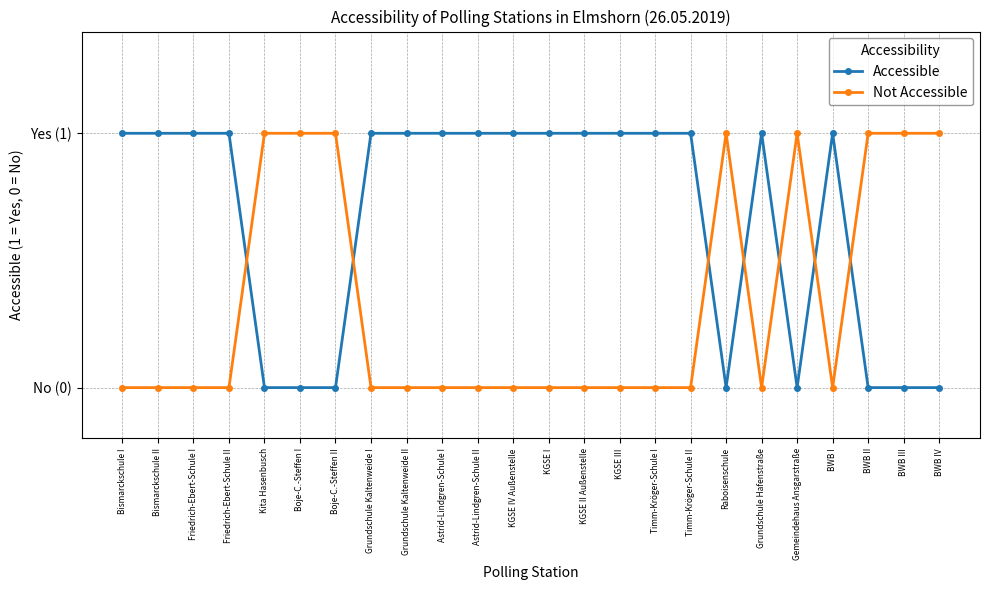

How many times do Accessible and Not Accessible cross each other?

7